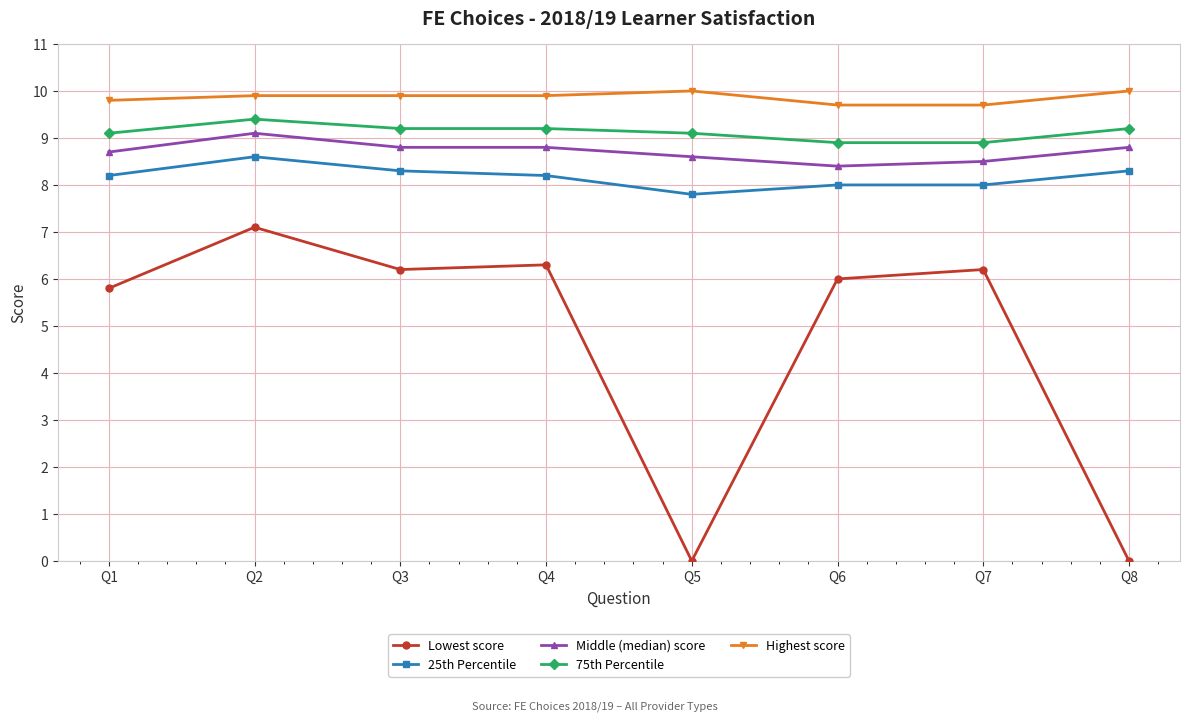

True or false: Middle (median) score and Highest score intersect in this chart.

False